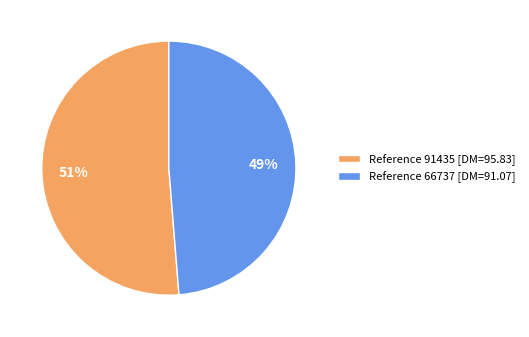

To the nearest percent, what is the average slice percentage?

50%